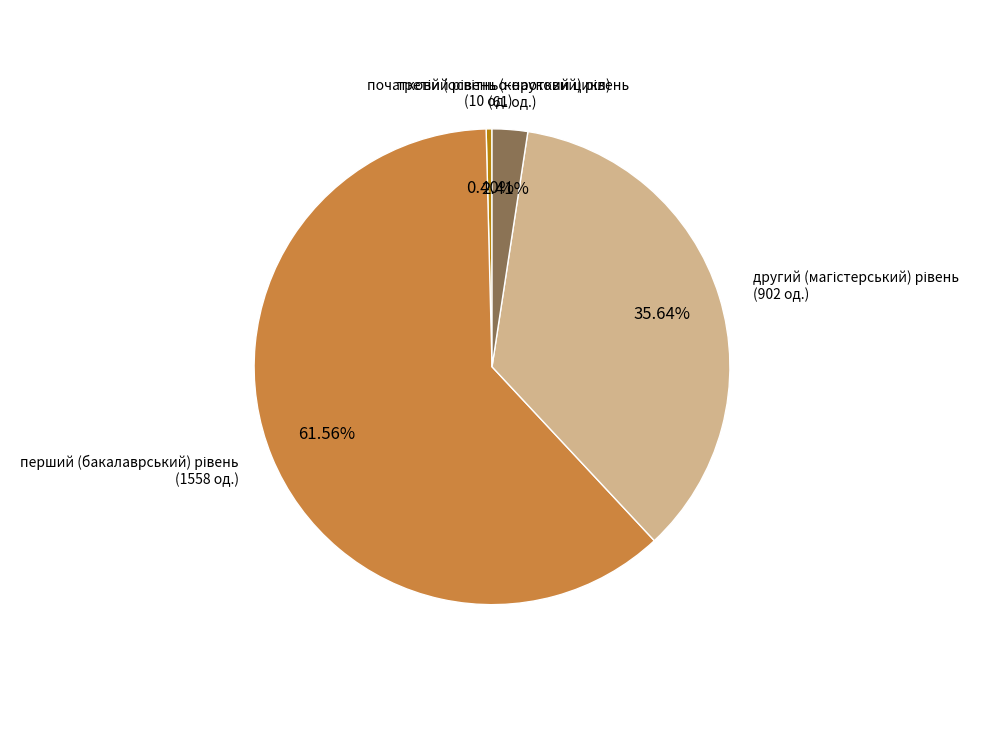

Is there any slice that represents more than half of the pie?

Yes